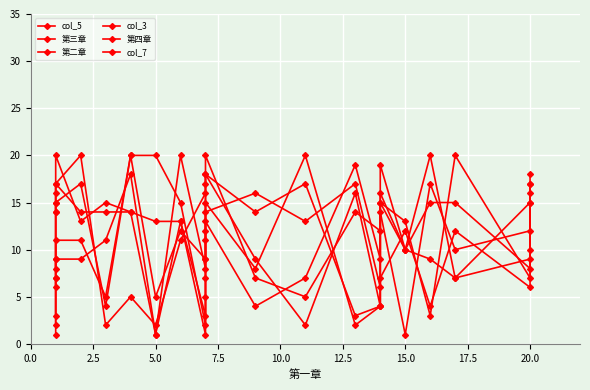

At how many categories does at least one series exceed 15?

16